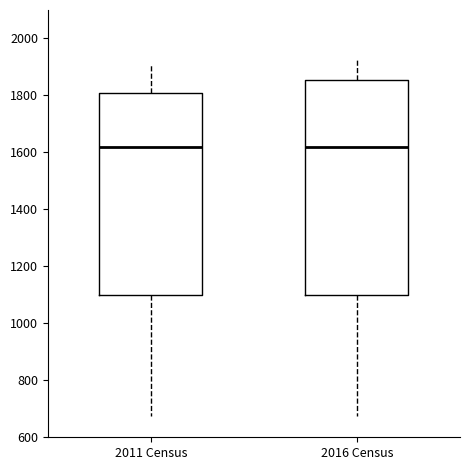

Reading left to right, transcribe this box plot: for each box, give where its median line is, the range the box spans, and where its two whiskers end, as read against the y-axis. The values are not printed on the chart, so give them approximately, as read against the axis.

2011 Census: median 1620, box 1100 to 1800, whiskers 680 to 1900
2016 Census: median 1620, box 1100 to 1860, whiskers 680 to 1940